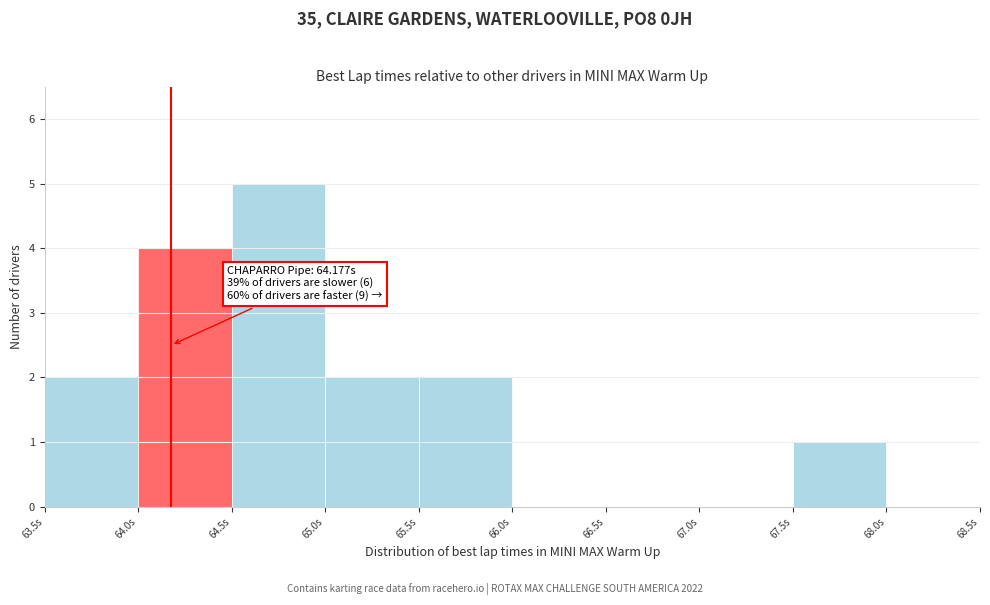

Over which range of the x-axis is the bar tallest?

64.5 to 65.0